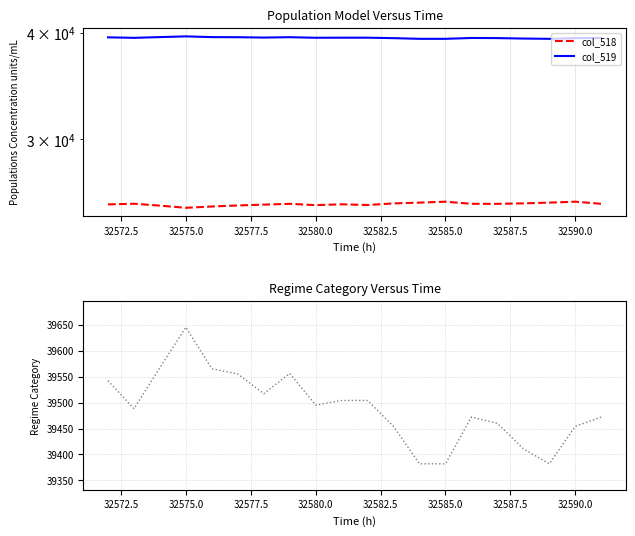

What are all the series names shown in the legend?

col_518, col_519